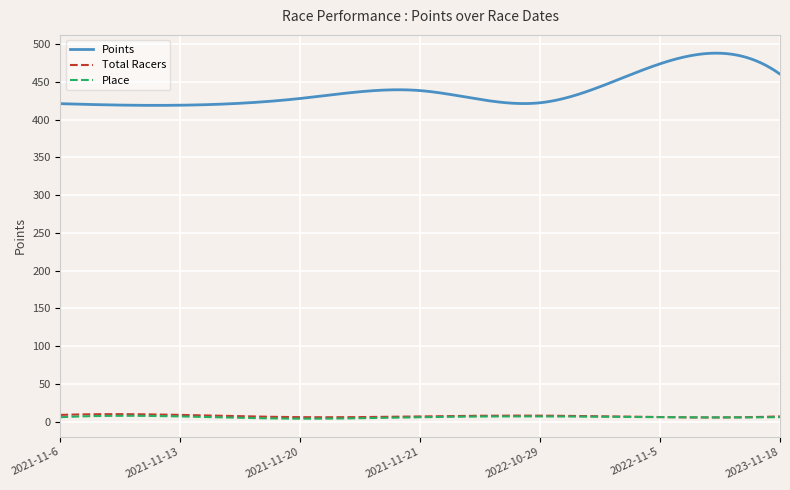

True or false: Points and Place intersect in this chart.

False